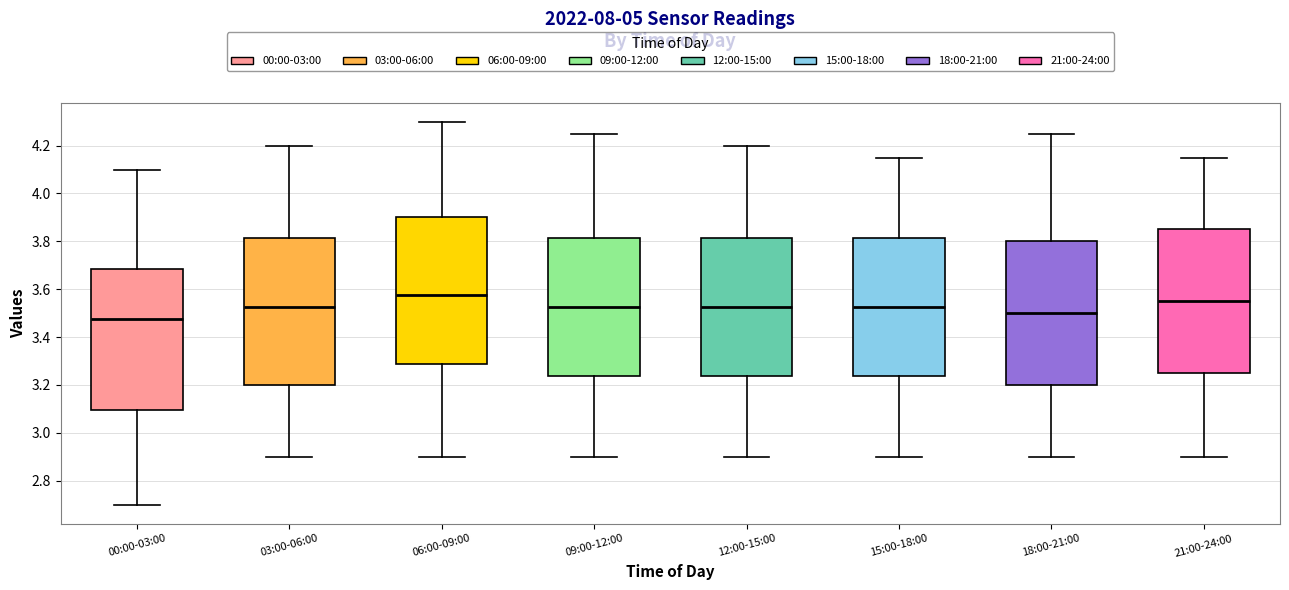

Where is the lower edge of the box for 03:00-06:00 on the y-axis? The values are not printed on the chart, so give them approximately, as read against the axis.

3.20